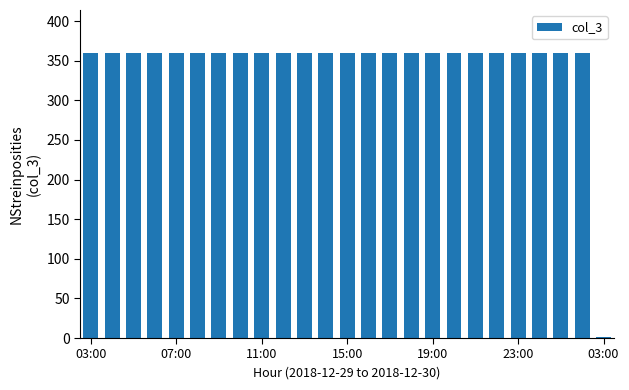

What is the greatest value displayed?

360